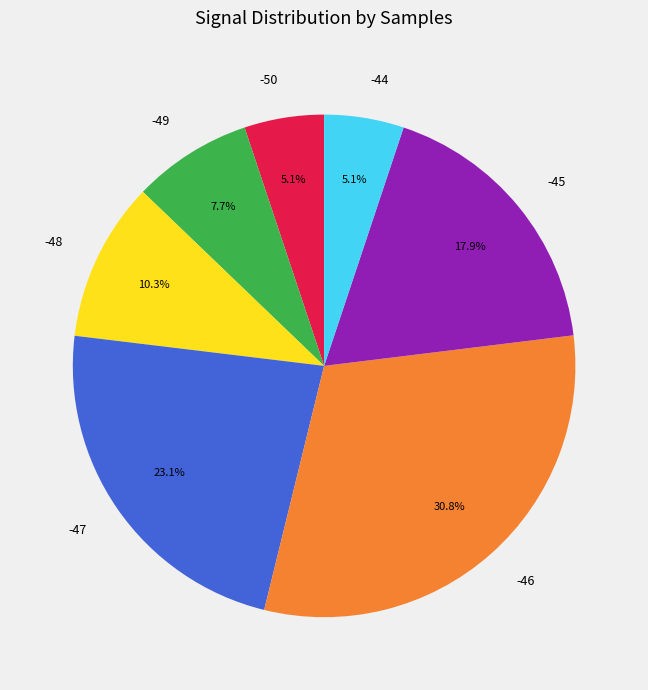

To the nearest percent, what portion does -49 represent?

8%